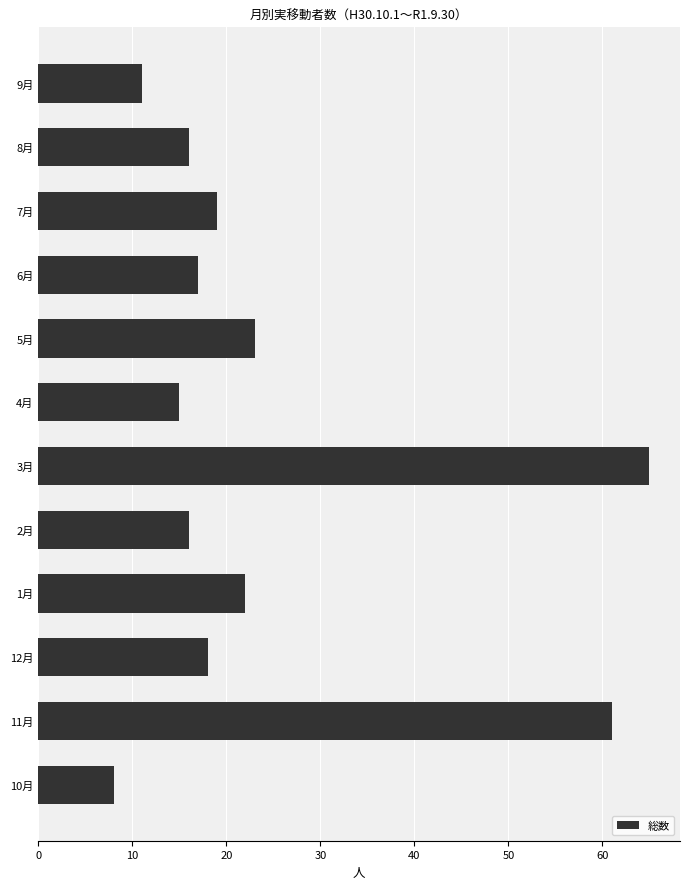

What is the sum of all values?

291